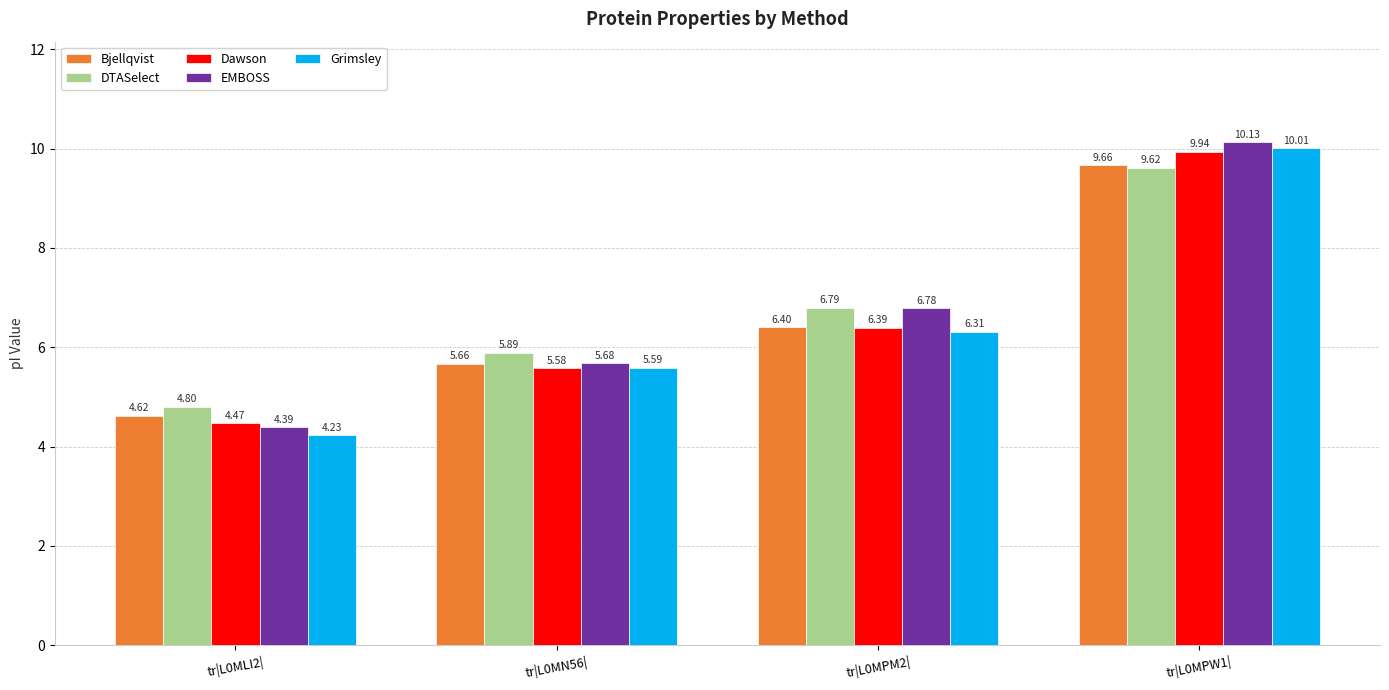

Is it true that Grimsley equals 8.3 at tr|L0MN56|?

False